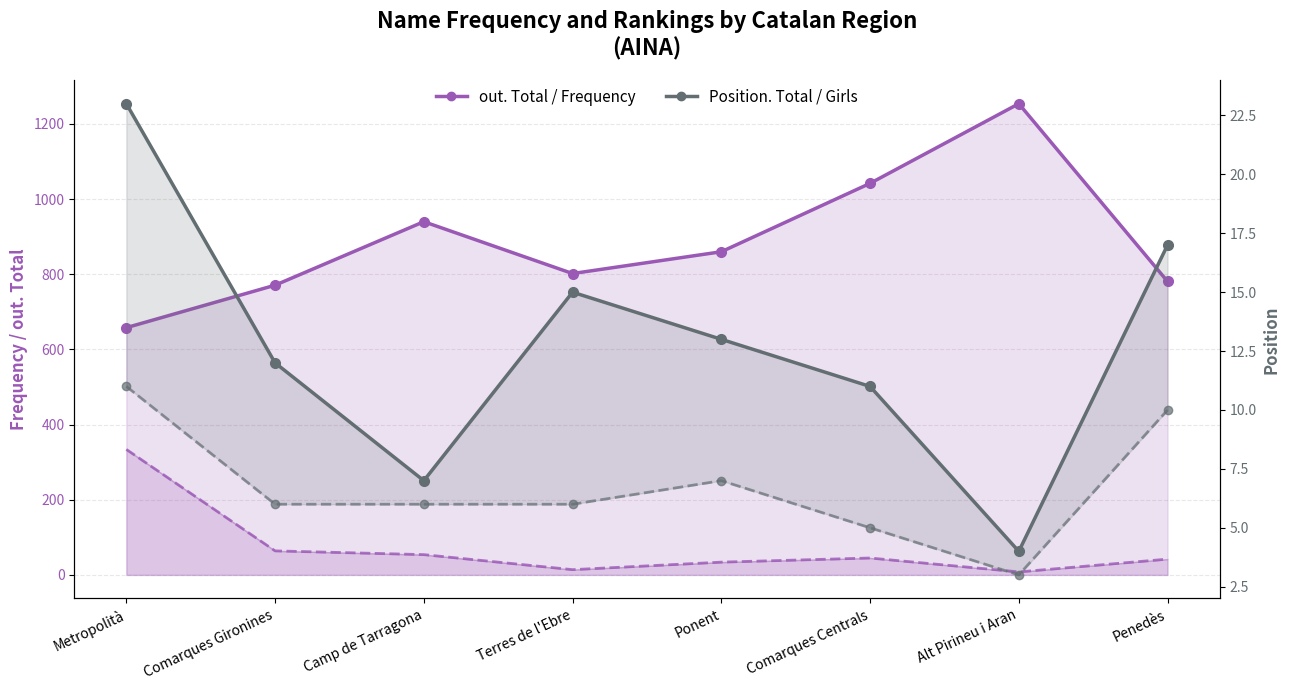

List the series in order of their overall mean, highest first.

Frequency / out. Total, Position. Total